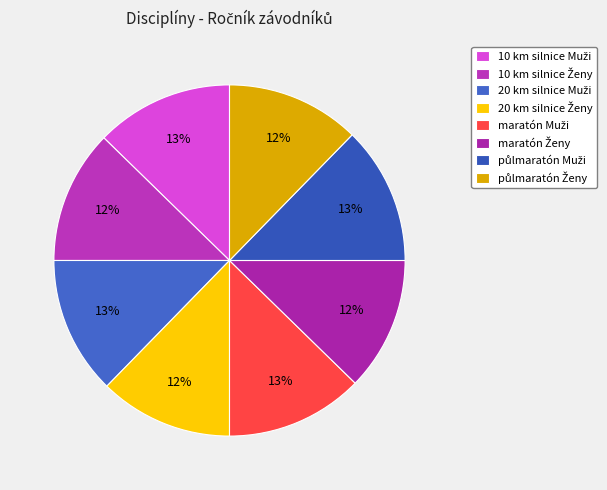

How many slices are in this pie chart?

8